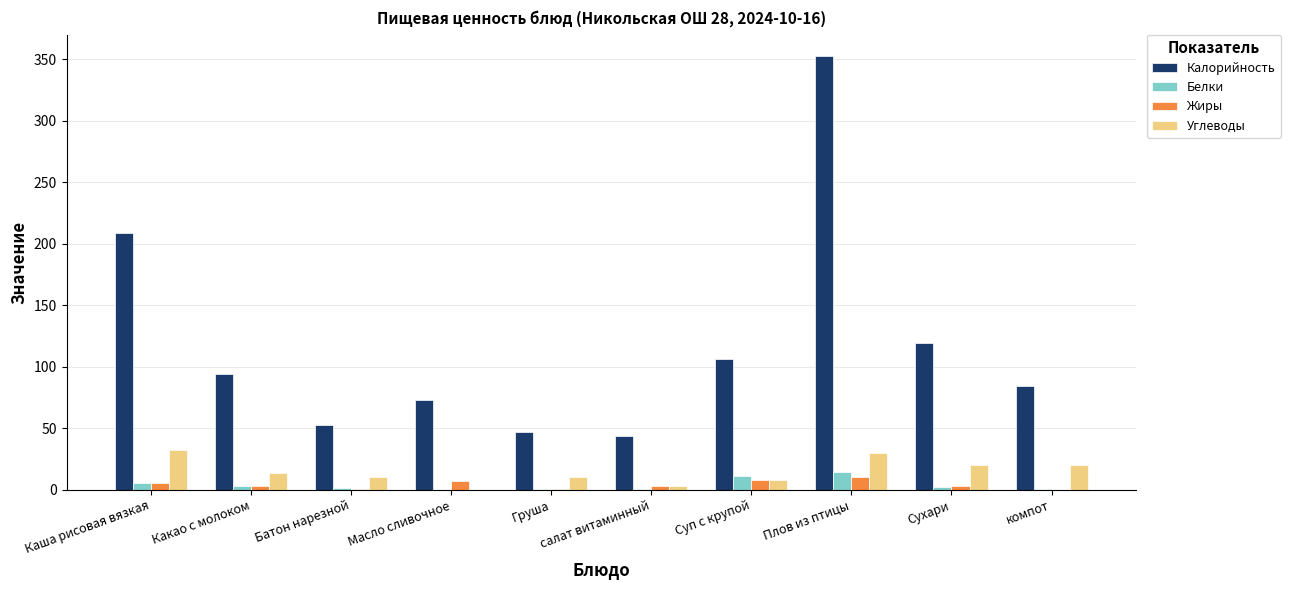

Between Каша рисовая вязкая and компот, which series saw the biggest shift?

Калорийность